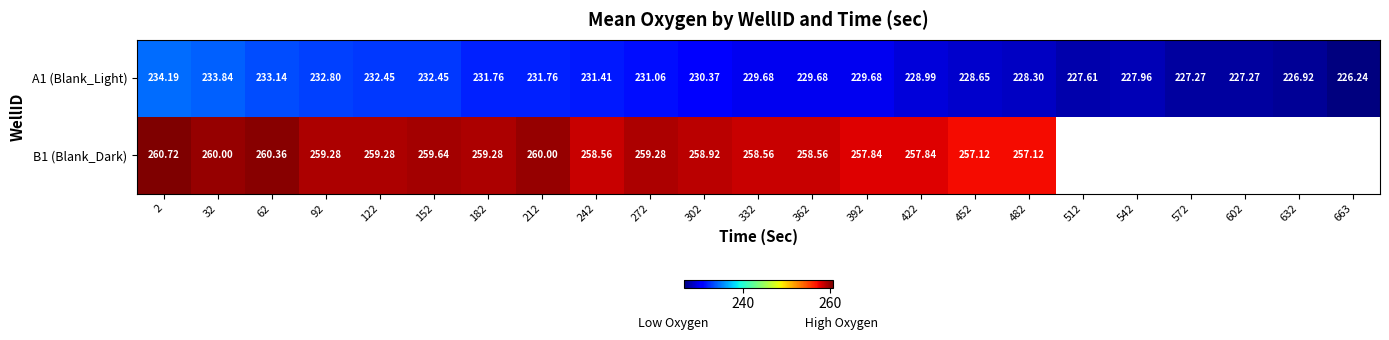

Is the value of B1 (Blank_Dark) at 62 greater than the value of A1 (Blank_Light) at 302?

Yes